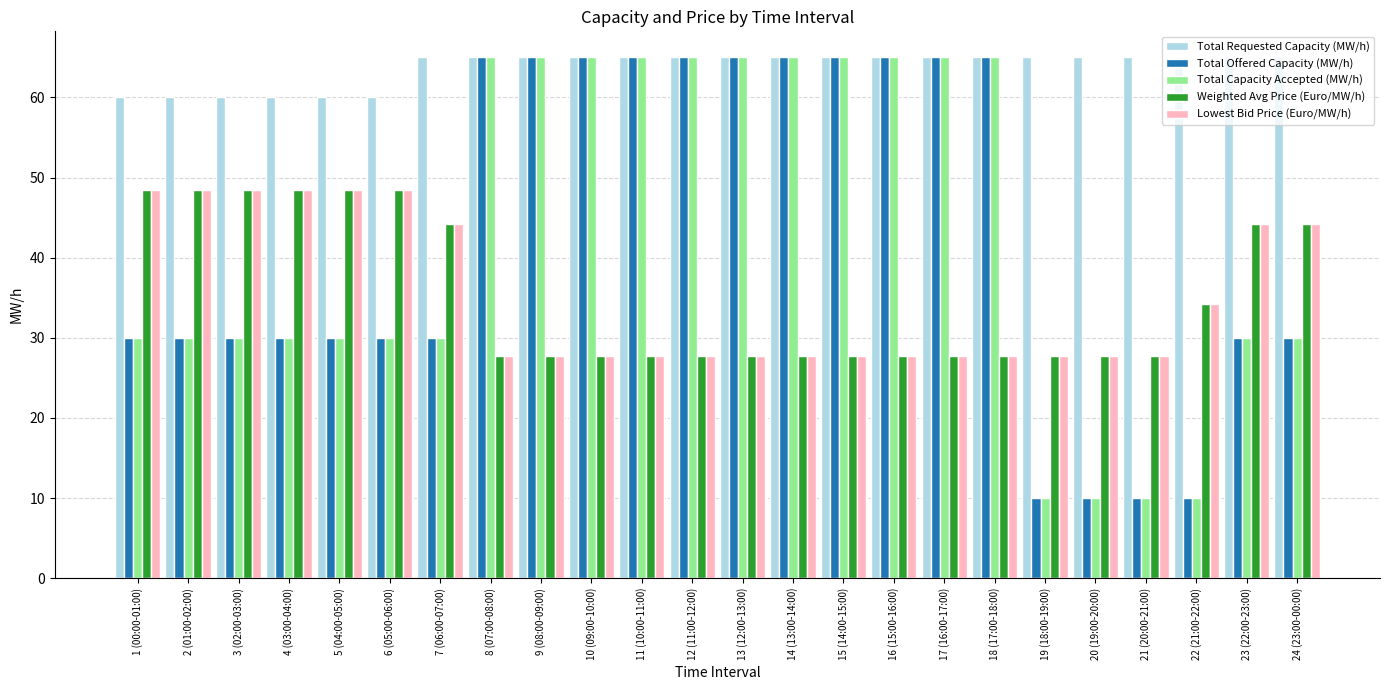

At which label is Lowest Bid Price (Euro/MW/h) closest to 38?

22 (21:00-22:00)